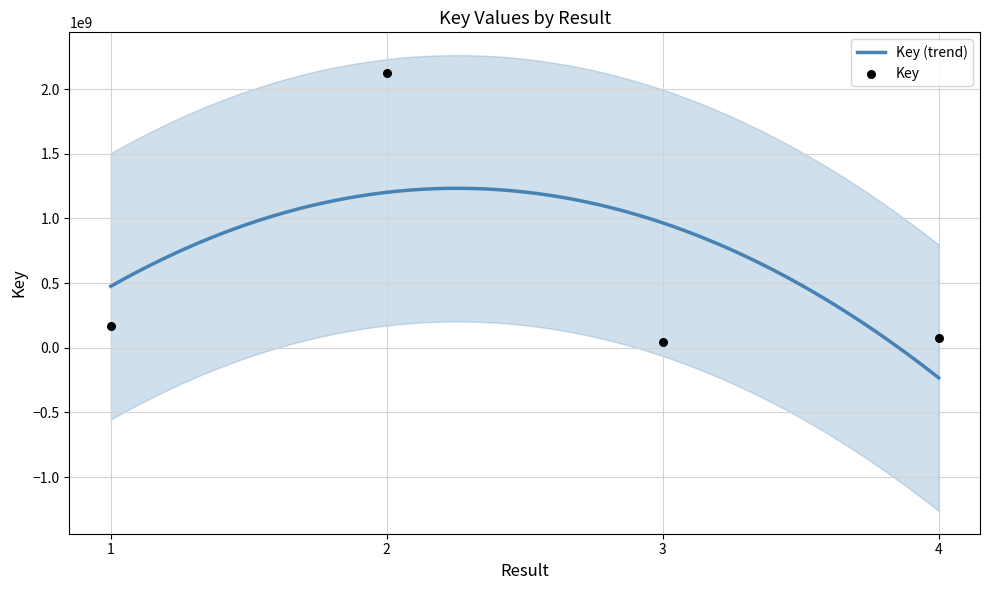

Which has a higher value, 4 or 2?

2